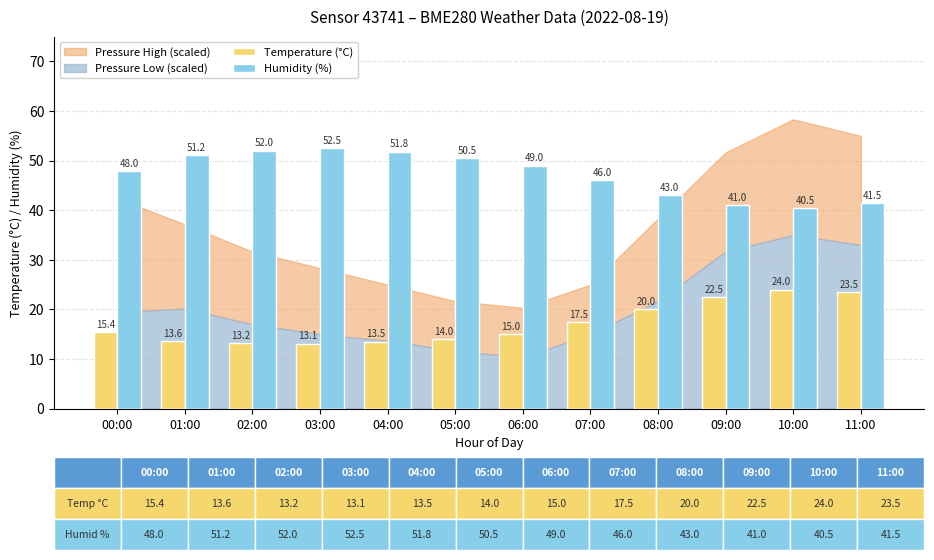

What is the sum of the Temperature (°C) values at 08:00 and 02:00?

33.2